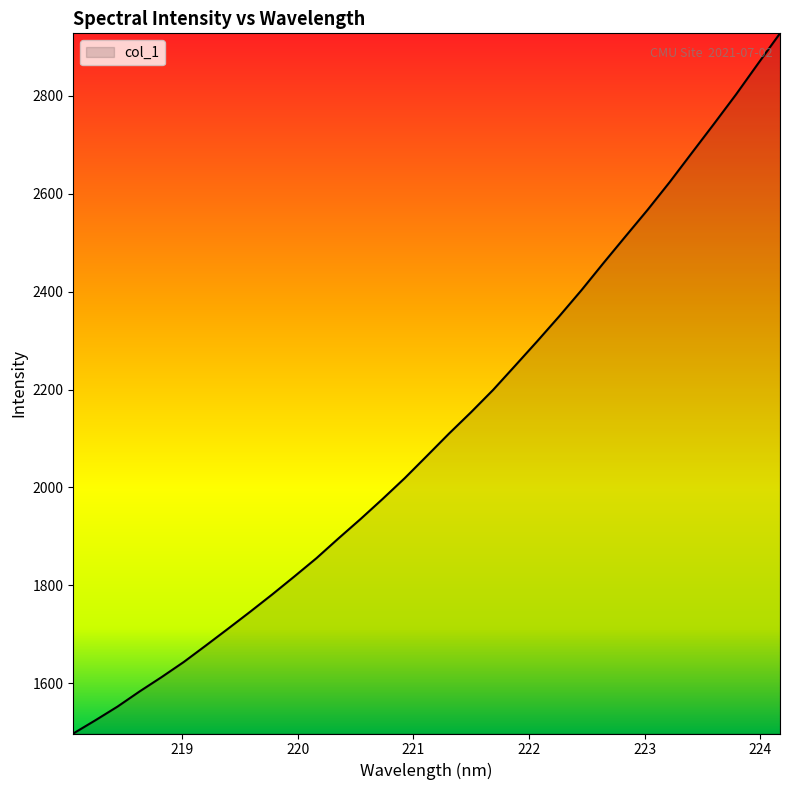

How many lines are shown in the chart?

1